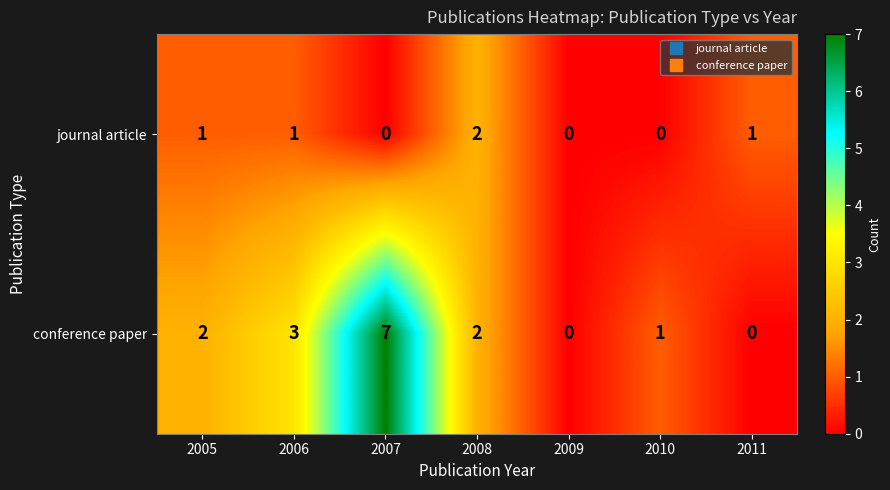

At which label does journal article reach its peak?

2008